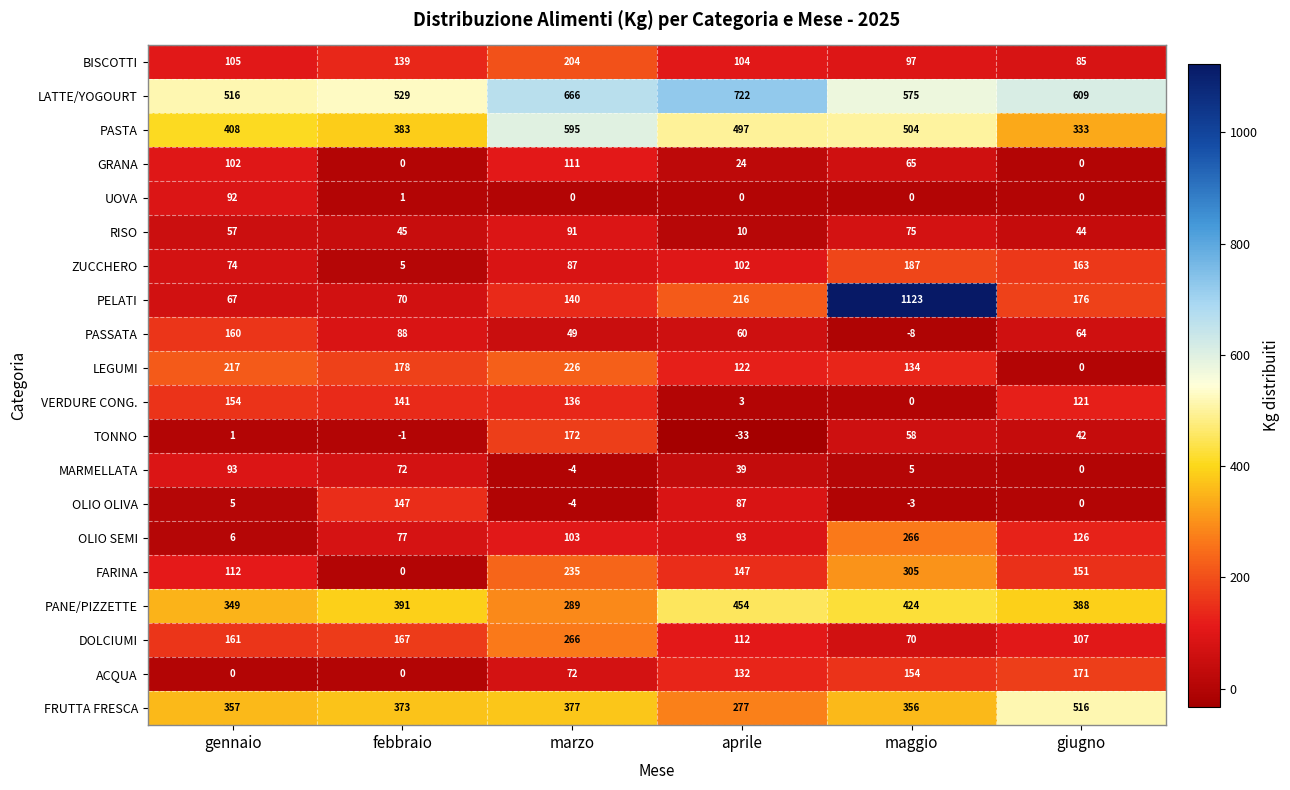

How many distinct data groups are displayed?

20